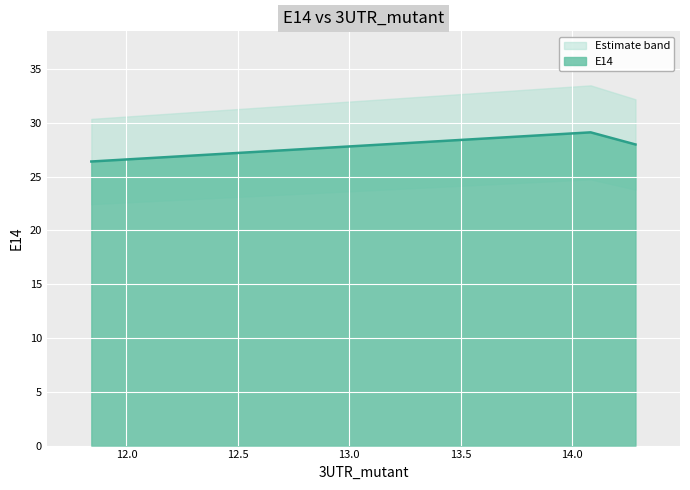

Between 11.84211 and 14.28571, which is larger?

14.28571